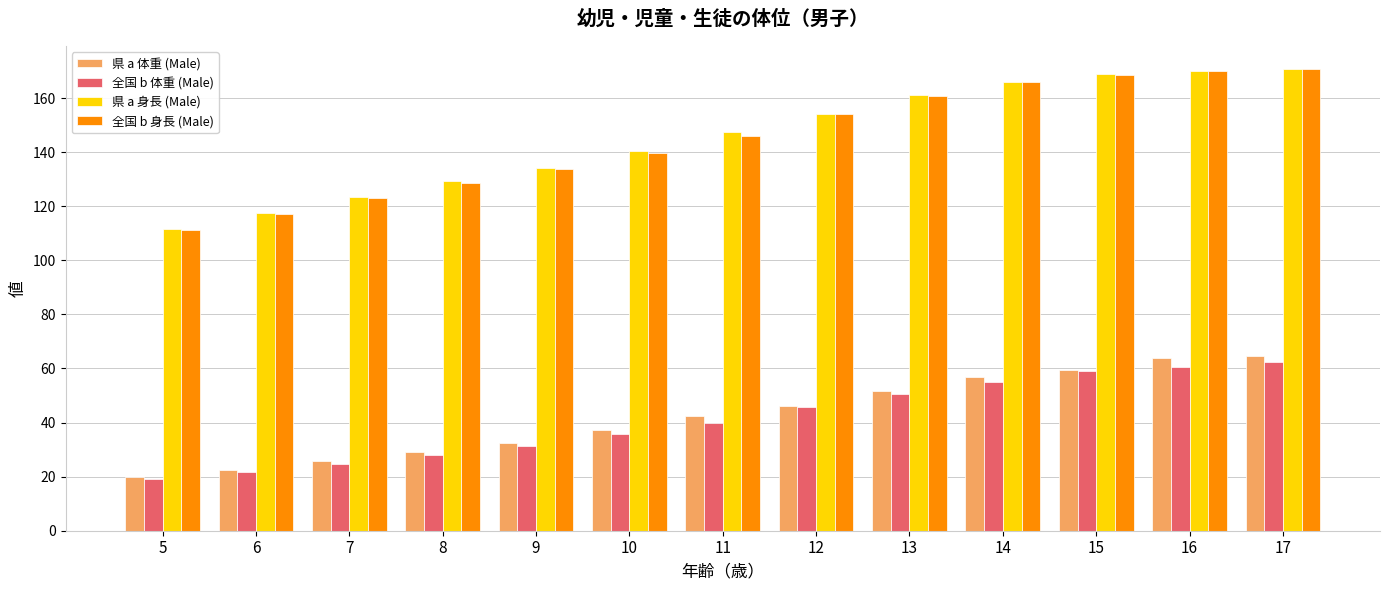

Which series has the widest spread of values?

全国 b 身長 (Male)